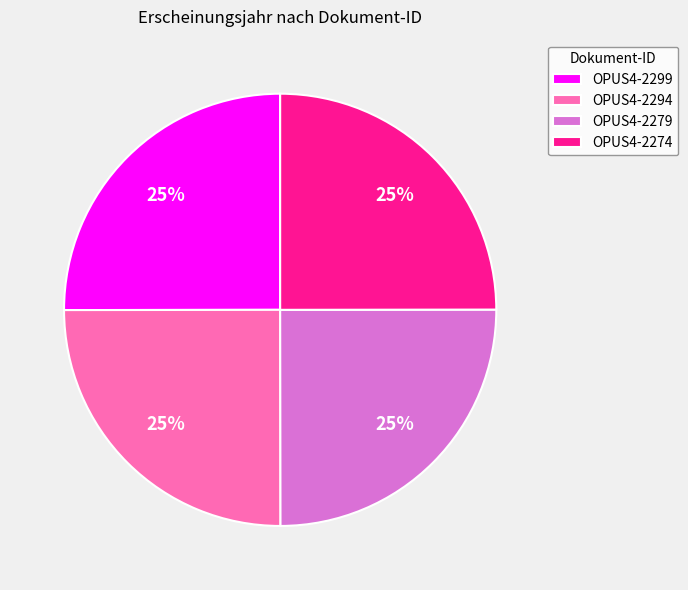

Is it true that OPUS4-2274 is 25% of the pie?

True